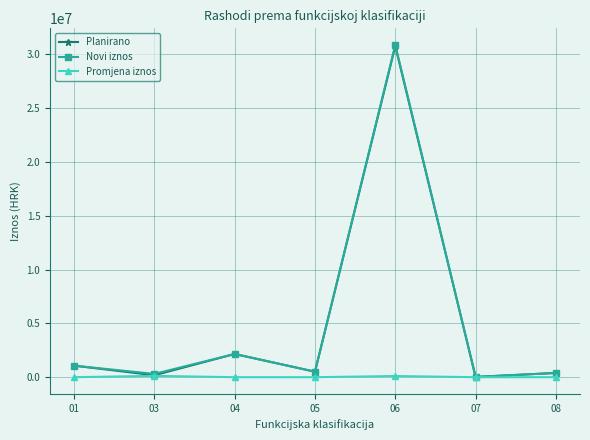

Where does the Planirano series first go above 510907?

01